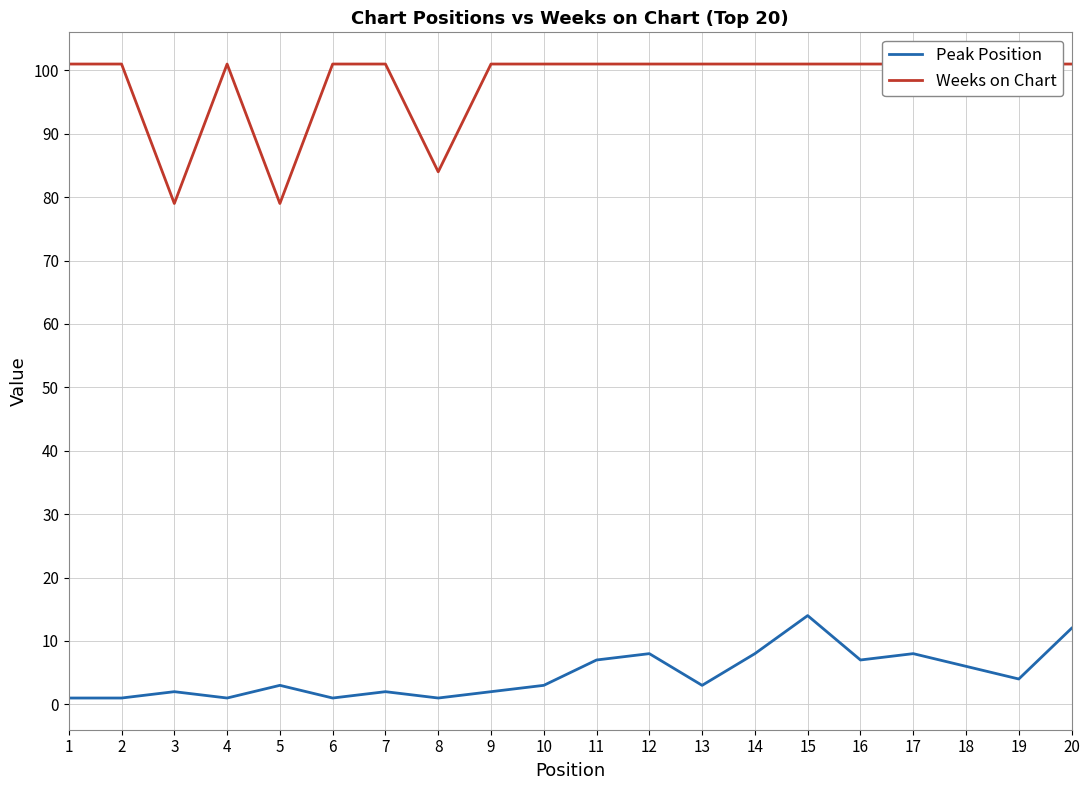

At how many categories does at least one series exceed 75?

20